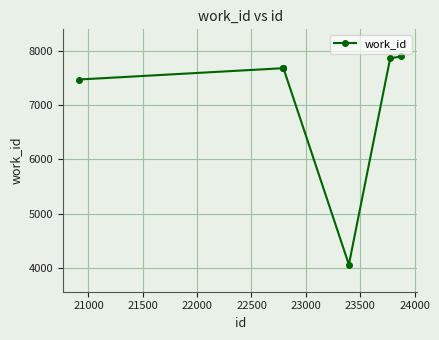

What is the smallest value displayed?

4057